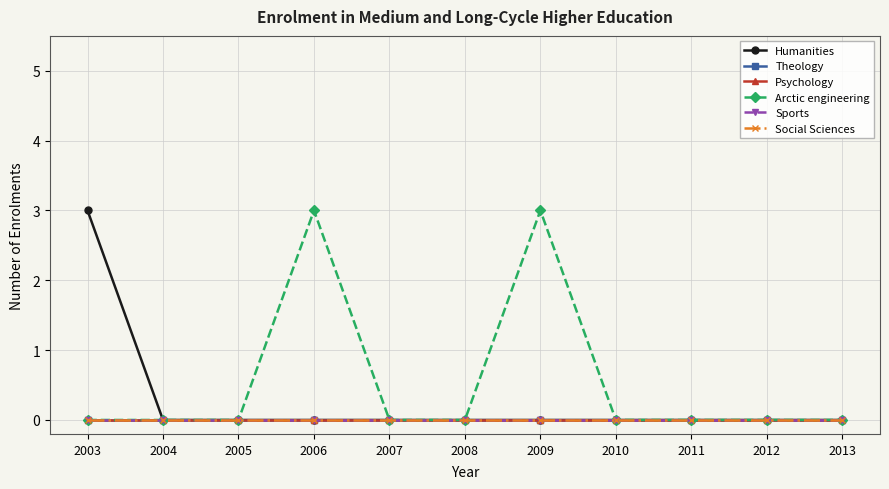

Reading left to right, list all the values displayed in this chart.

Humanities: 2003=3	2004=0	2005=0	2006=0	2007=0	2008=0	2009=0	2010=0	2011=0	2012=0	2013=0
Theology: 2003=0	2004=0	2005=0	2006=0	2007=0	2008=0	2009=0	2010=0	2011=0	2012=0	2013=0
Psychology: 2003=0	2004=0	2005=0	2006=0	2007=0	2008=0	2009=0	2010=0	2011=0	2012=0	2013=0
Arctic engineering: 2003=0	2004=0	2005=0	2006=3	2007=0	2008=0	2009=3	2010=0	2011=0	2012=0	2013=0
Sports: 2003=0	2004=0	2005=0	2006=0	2007=0	2008=0	2009=0	2010=0	2011=0	2012=0	2013=0
Social Sciences: 2003=0	2004=0	2005=0	2006=0	2007=0	2008=0	2009=0	2010=0	2011=0	2012=0	2013=0